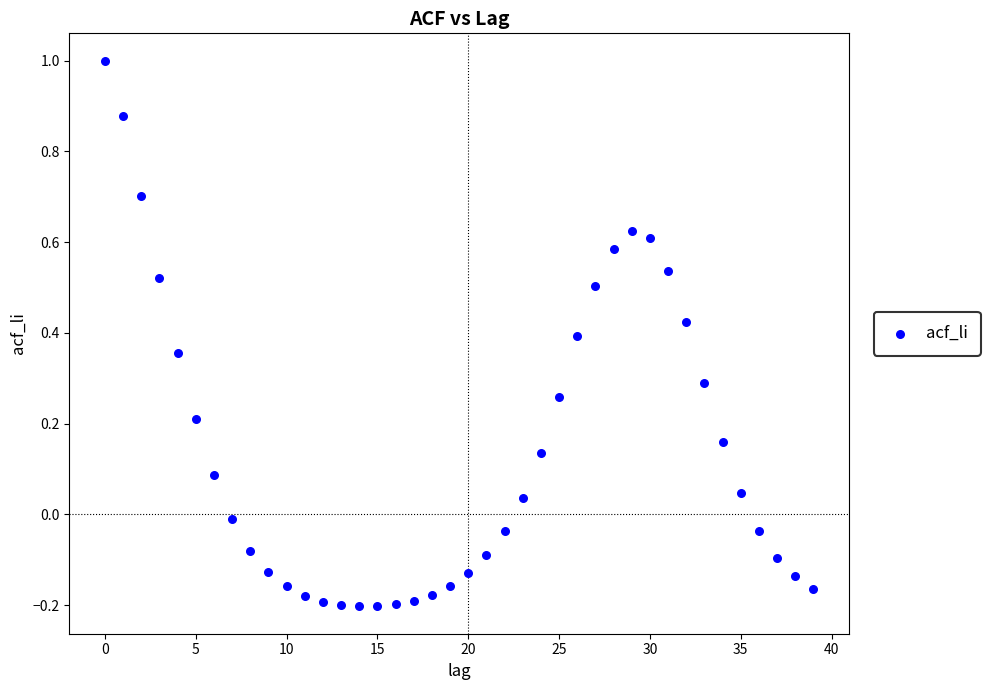

What is the range of Y values (max minus min)?

1.2